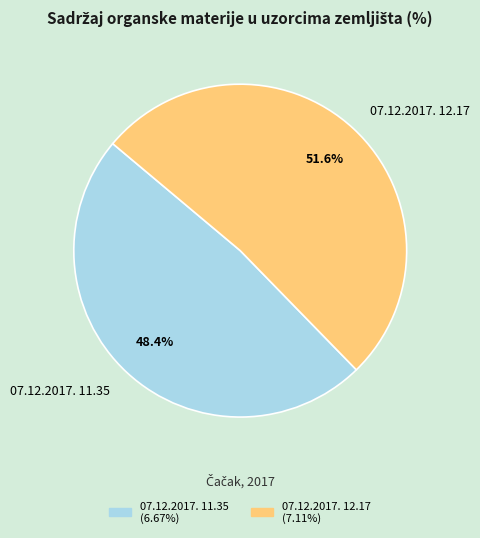

To the nearest percent, what percentage of the pie is 07.12.2017. 11.35?

48%